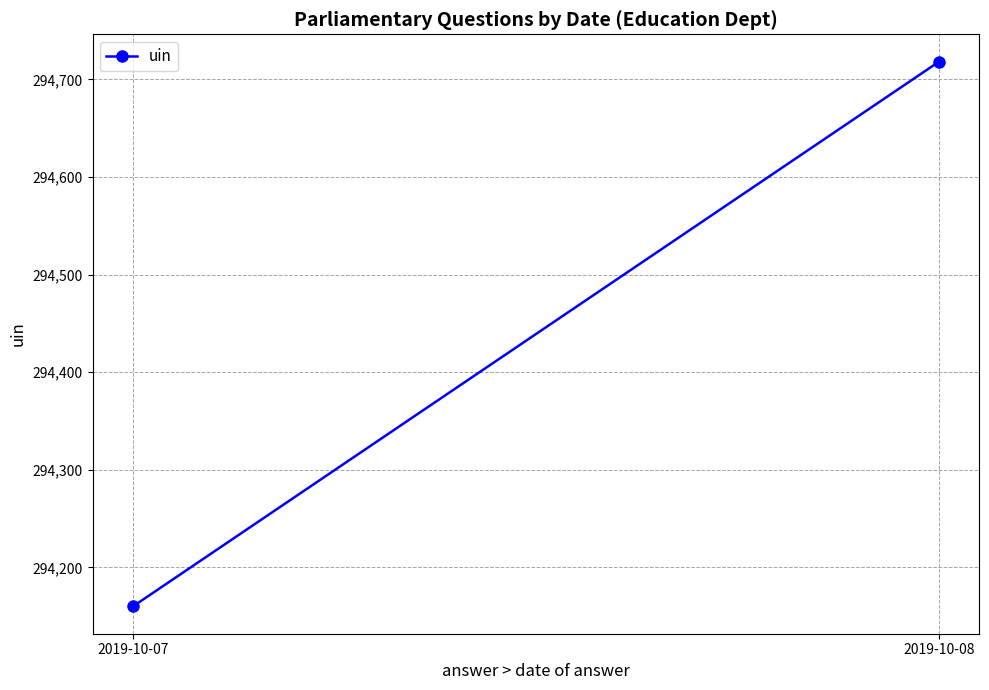

The chart shows a value of 158793.3 at 2019-10-07. True or false?

False